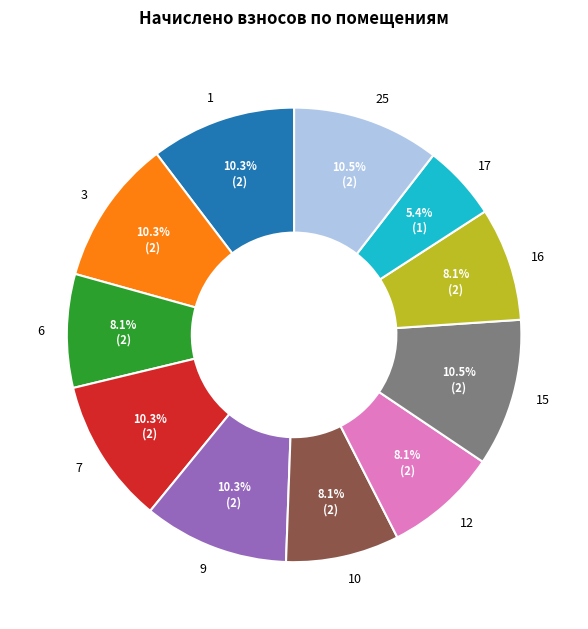

Which has a higher value, 7 or 16?

7